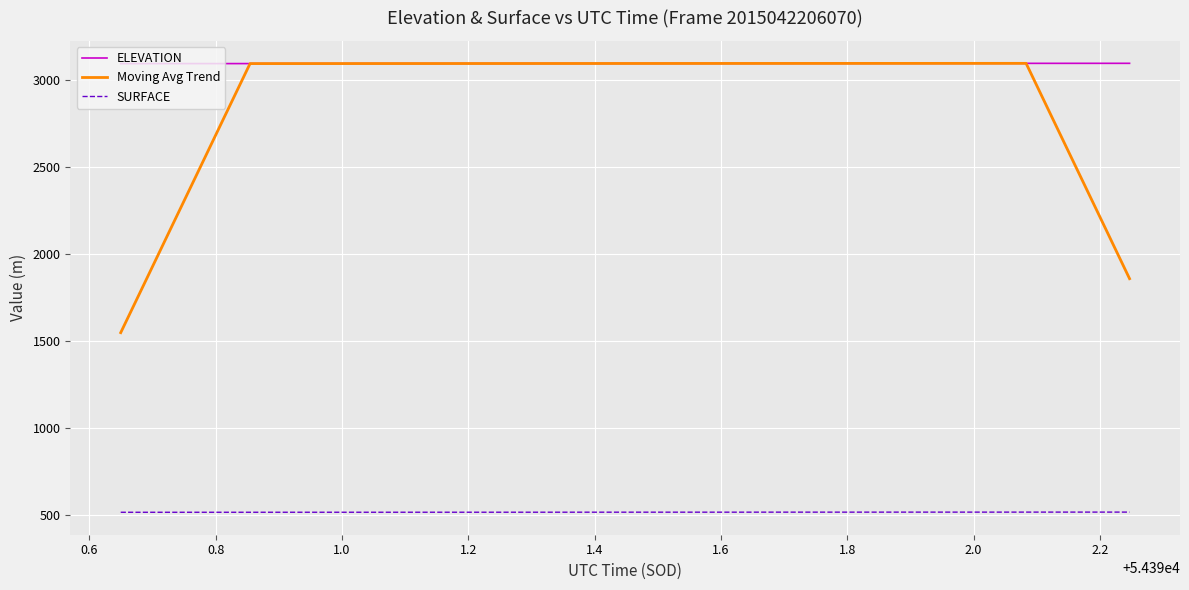

What is the maximum value shown in the chart?

3097.7